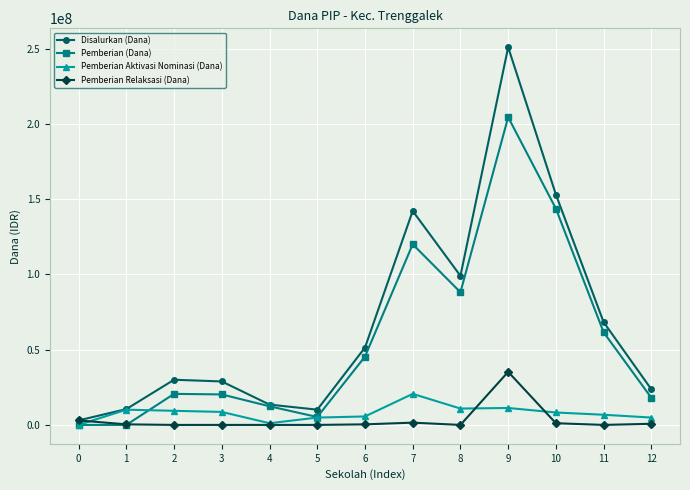

Read the Disalurkan (Dana) value at 0, to the nearest 10.

3000000